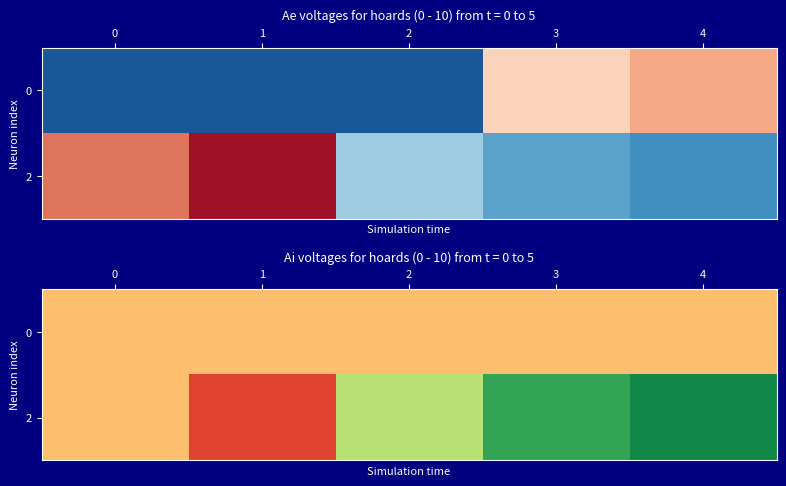

What is the smallest value displayed?

-30